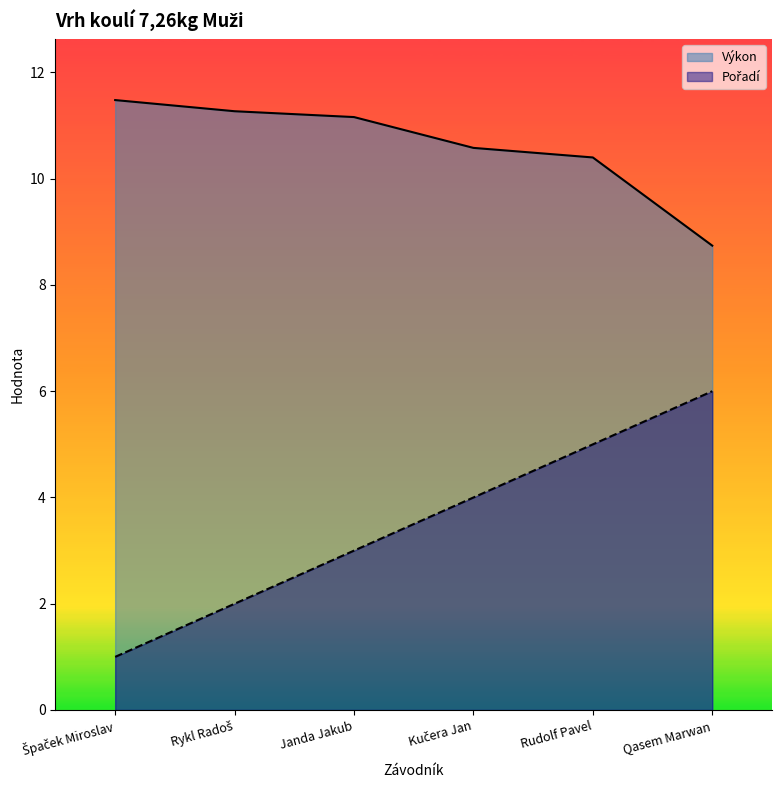

Is it true that Pořadí equals 7.0 at Rudolf Pavel?

False